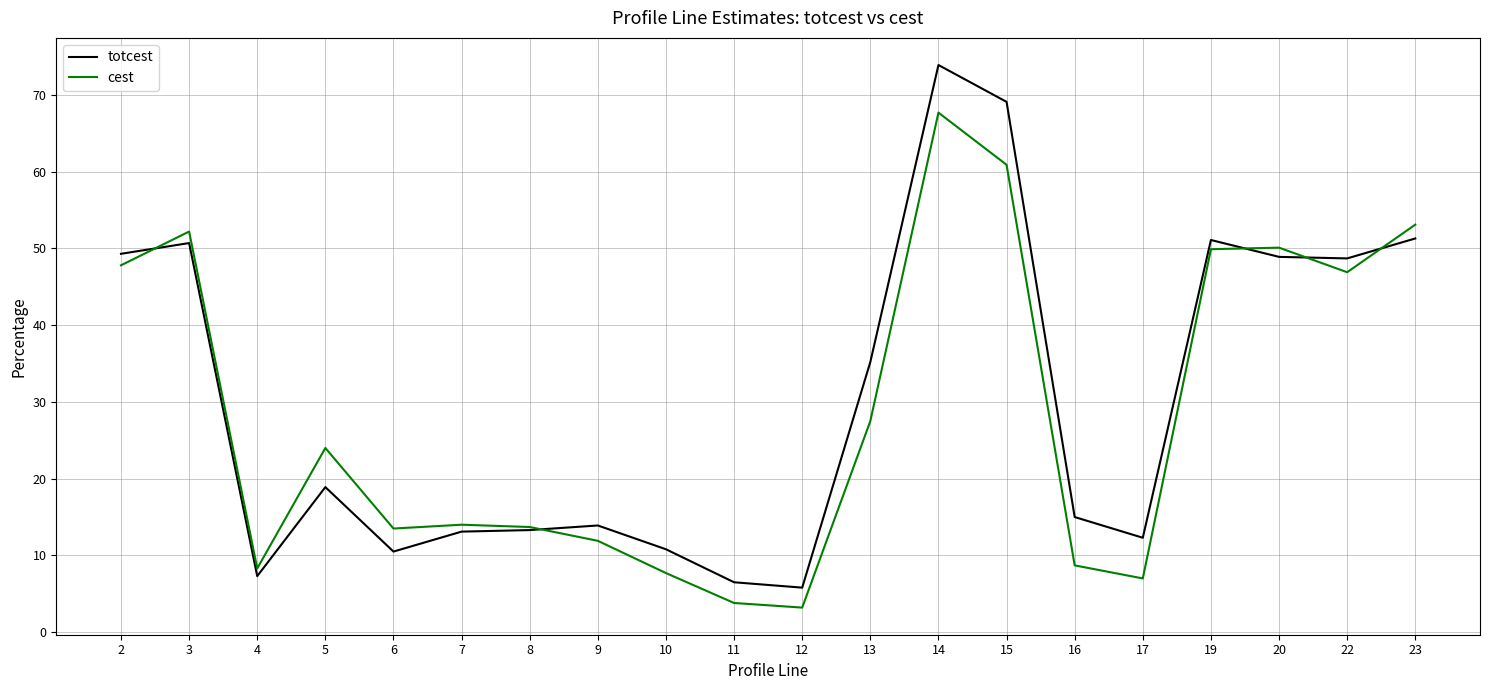

What are all the series names shown in the legend?

totcest, cest